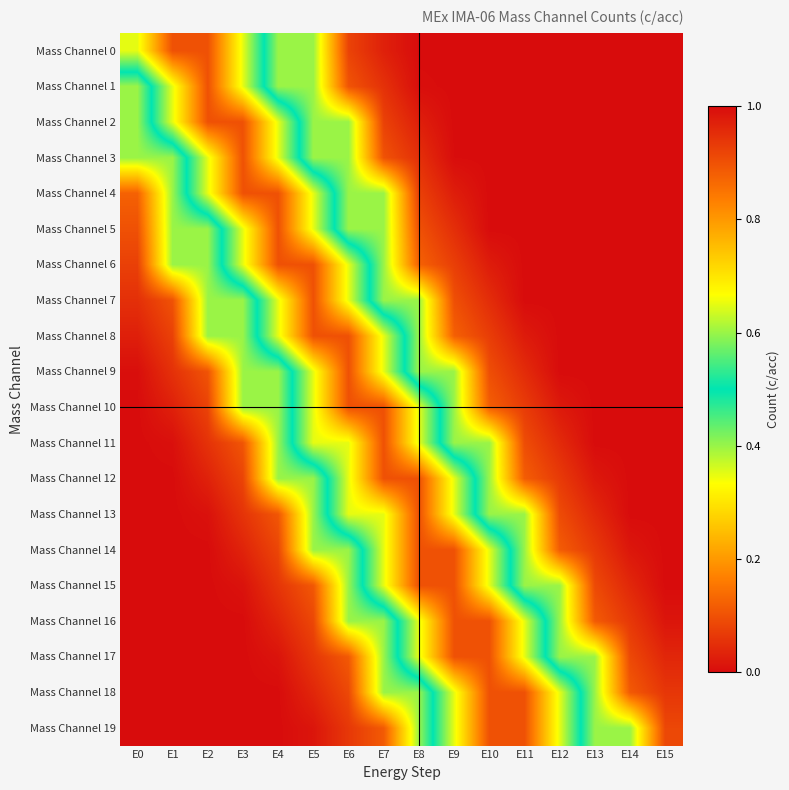

What is the greatest value displayed?

0.9